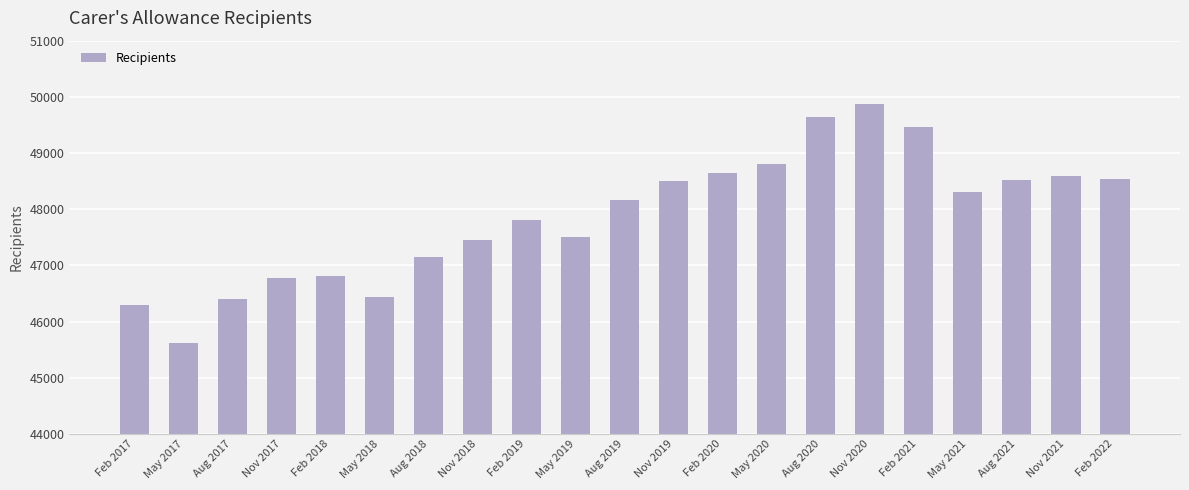

How many values are below 48170?

10